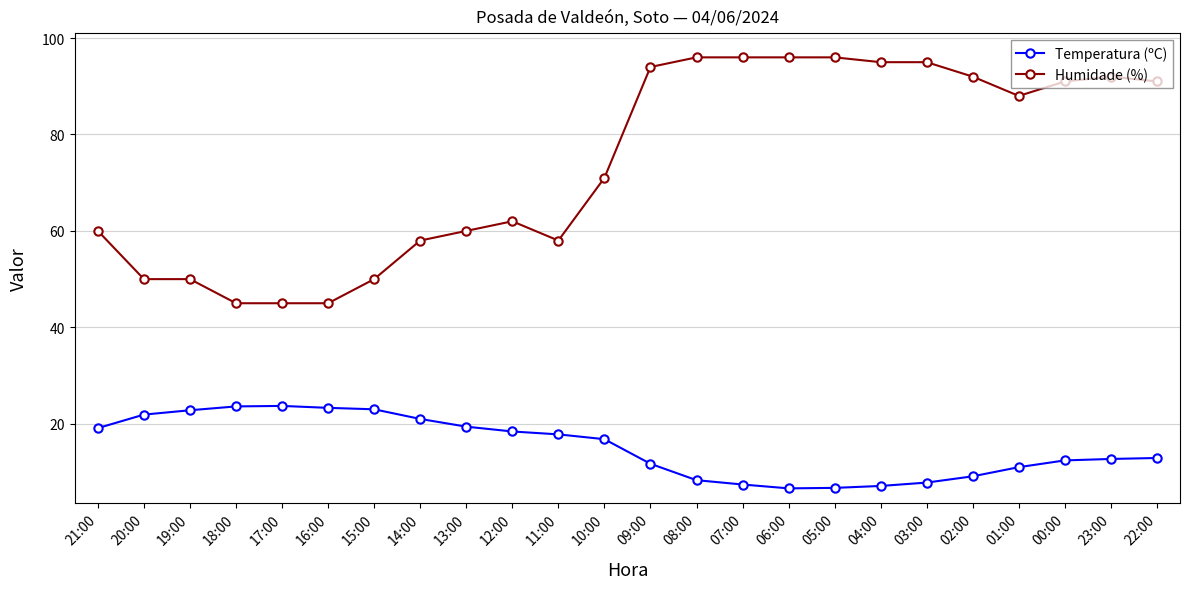

True or false: Temperatura (ºC) and Humidade (%) intersect in this chart.

False